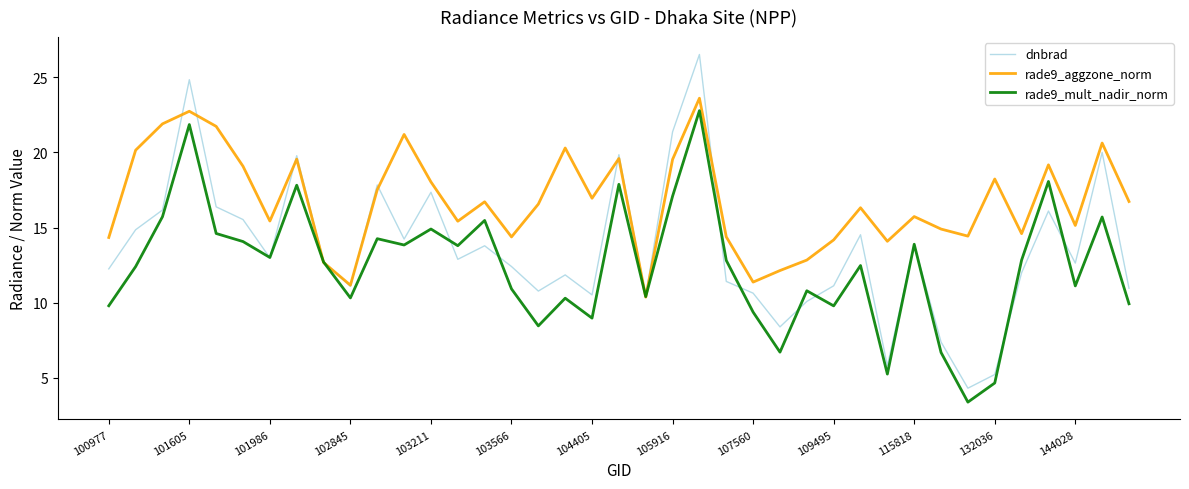

What is the minimum value shown in the chart?

3.4